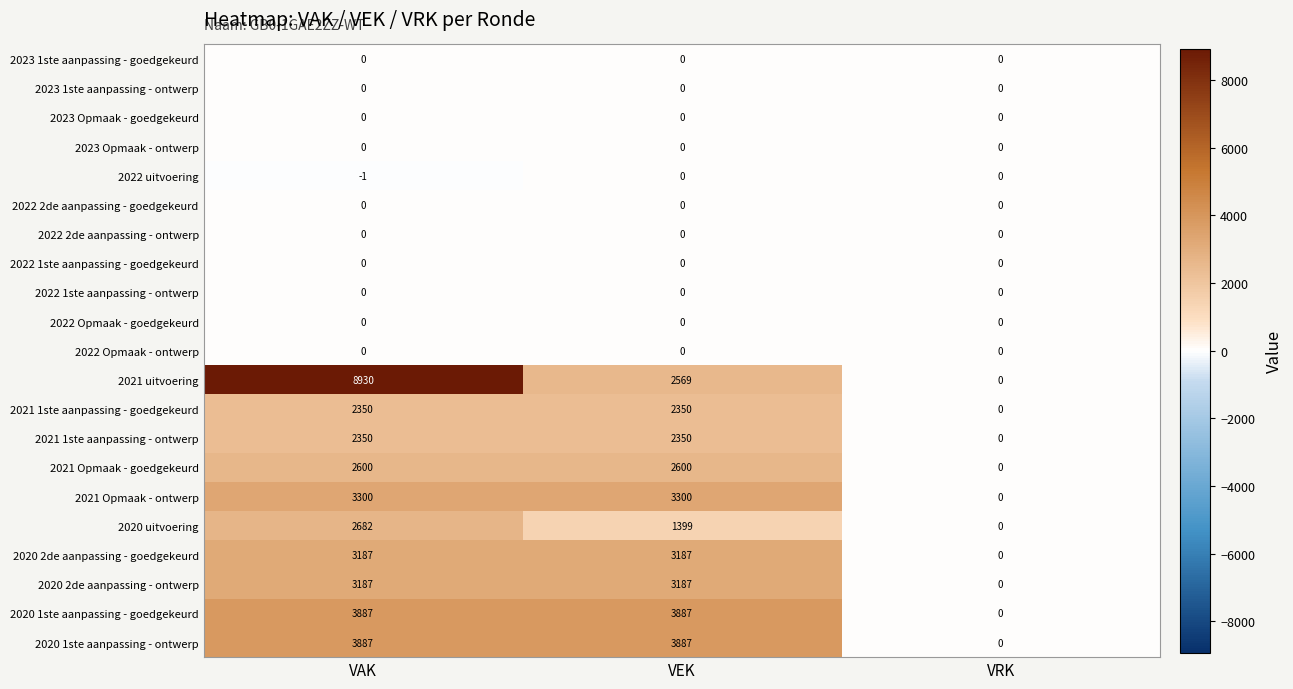

What is the spread (max minus min) of values at VAK?

8931